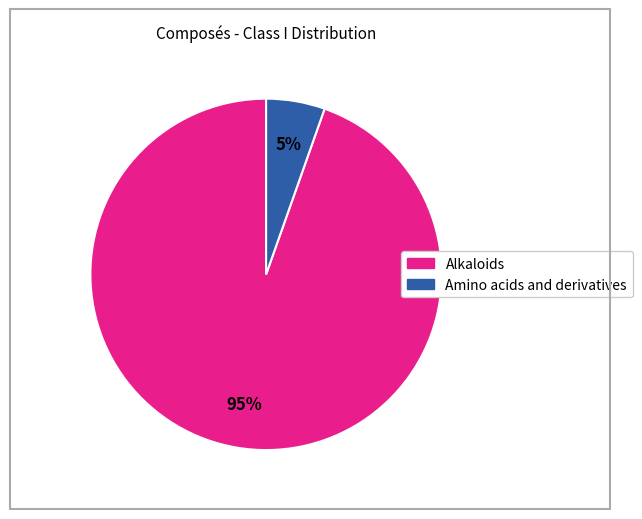

Is it true that Alkaloids is 82% of the pie?

False